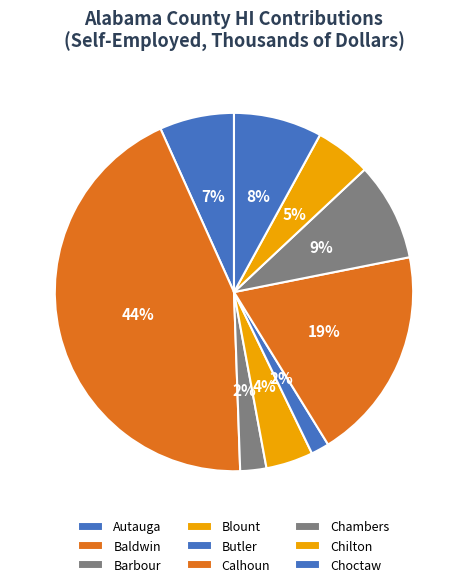

What is the change in value from Barbour to Calhoun?

+84568